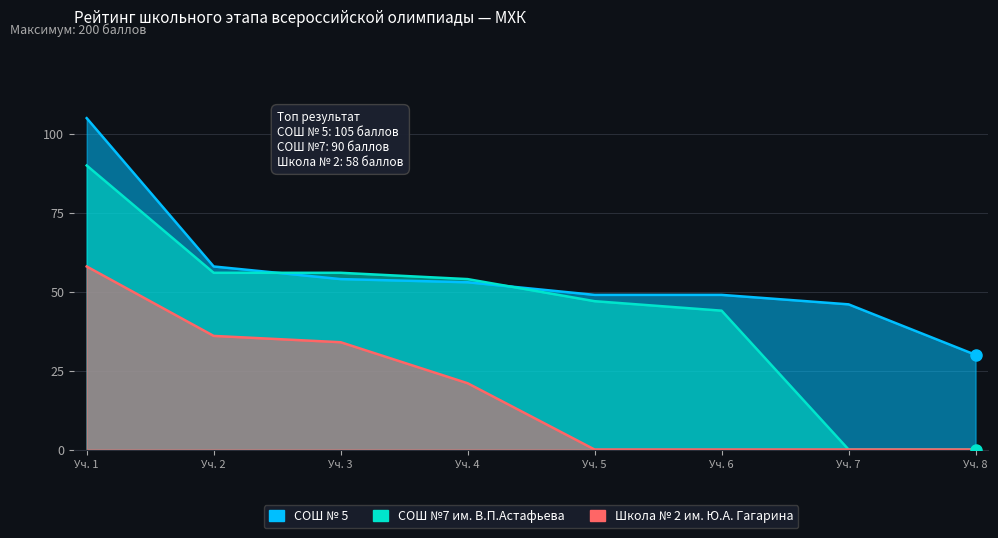

Reading left to right, what are all the values shown in this chart?

СОШ № 5: 105	58	54	53	49	49	46	30
СОШ №7 им. В.П.Астафьева: 90	56	56	54	47	44	0	0
Школа № 2 им. Ю.А. Гагарина: 58	36	34	21	0	0	0	0